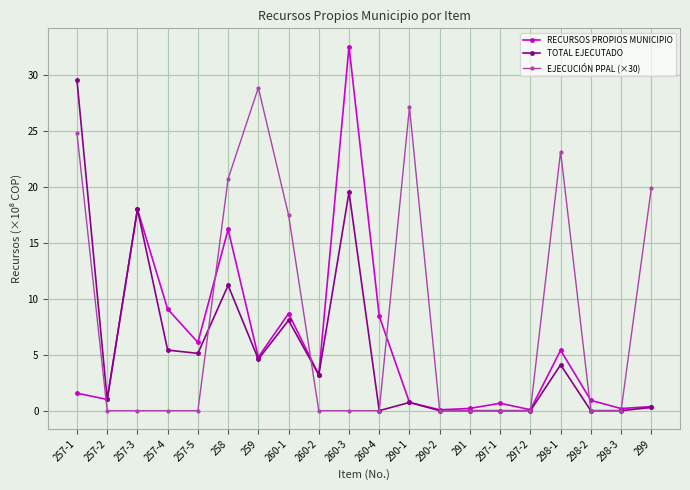

The TOTAL EJECUTADO series shows 1.0 at 257-2. True or false?

True